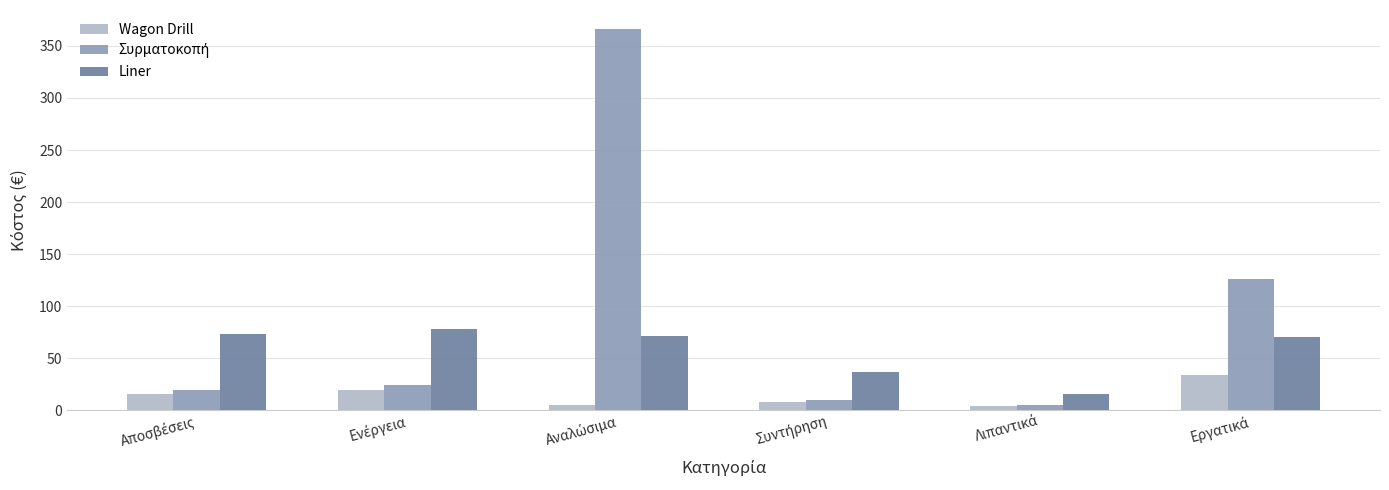

What is the difference between the maximum and minimum values in the Liner series?

62.5